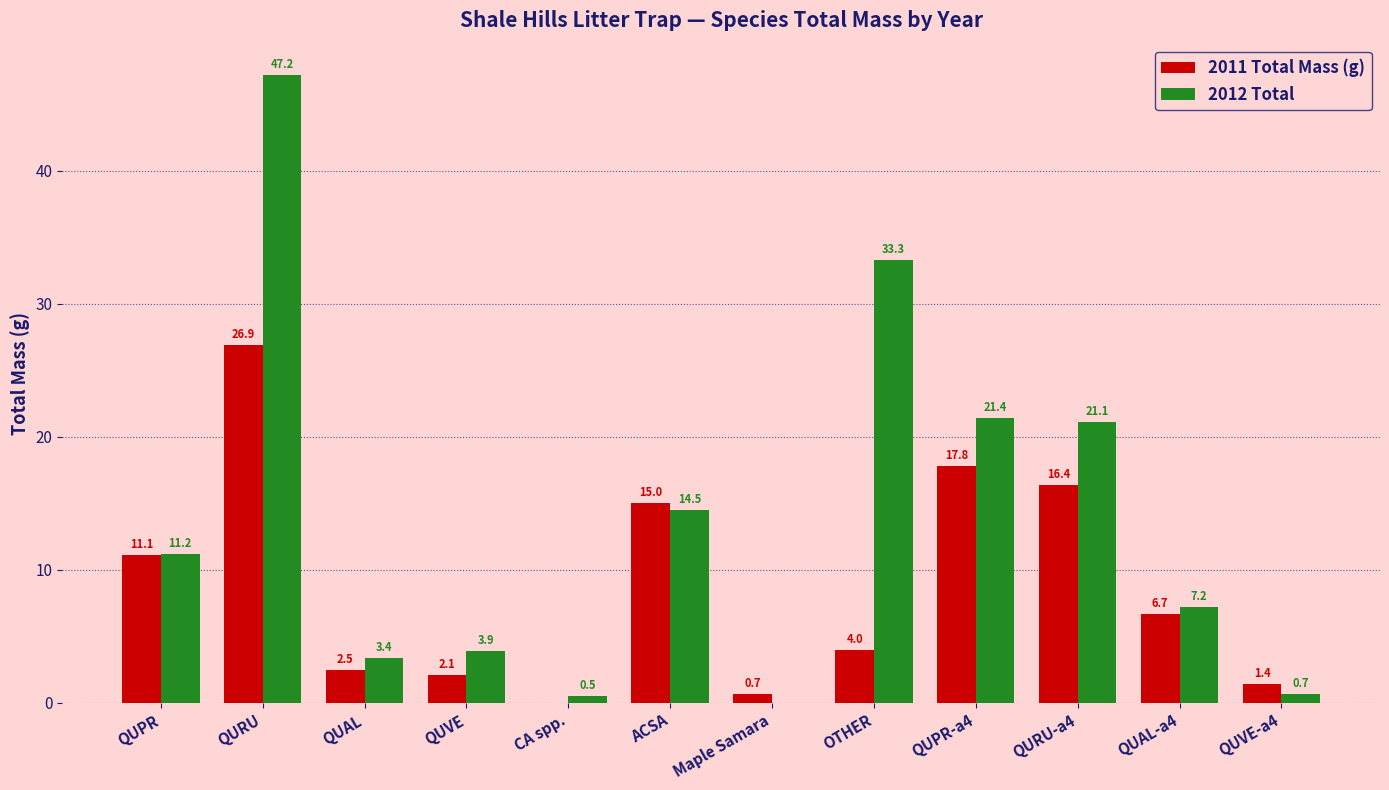

The 2011 Total Mass (g) series shows 16.4 at QURU-a4. True or false?

True